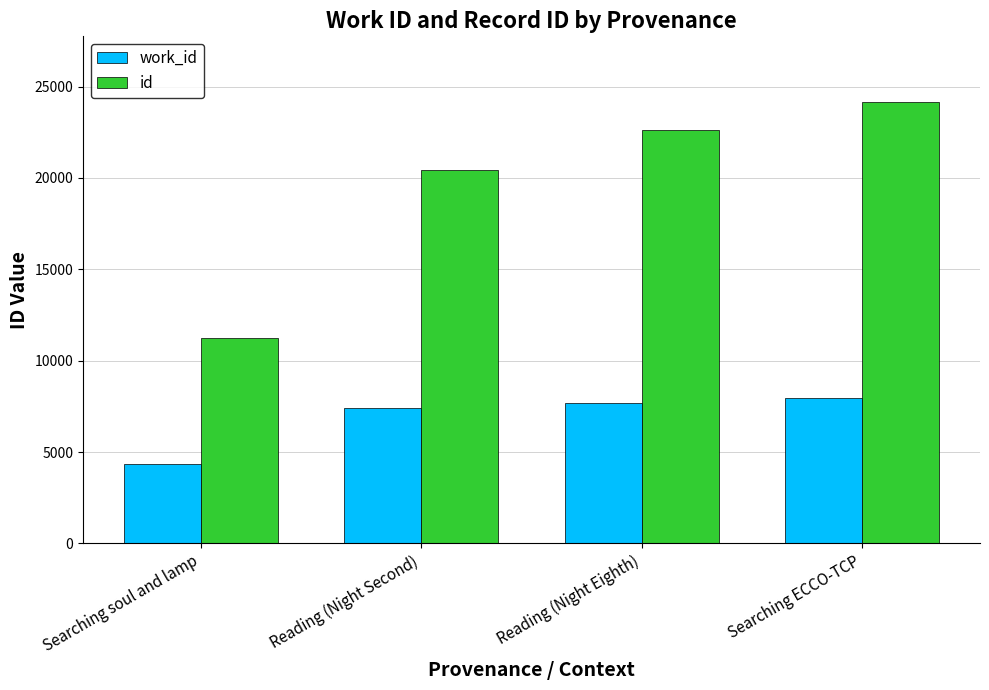

How many values in the id series are below 22640?

2